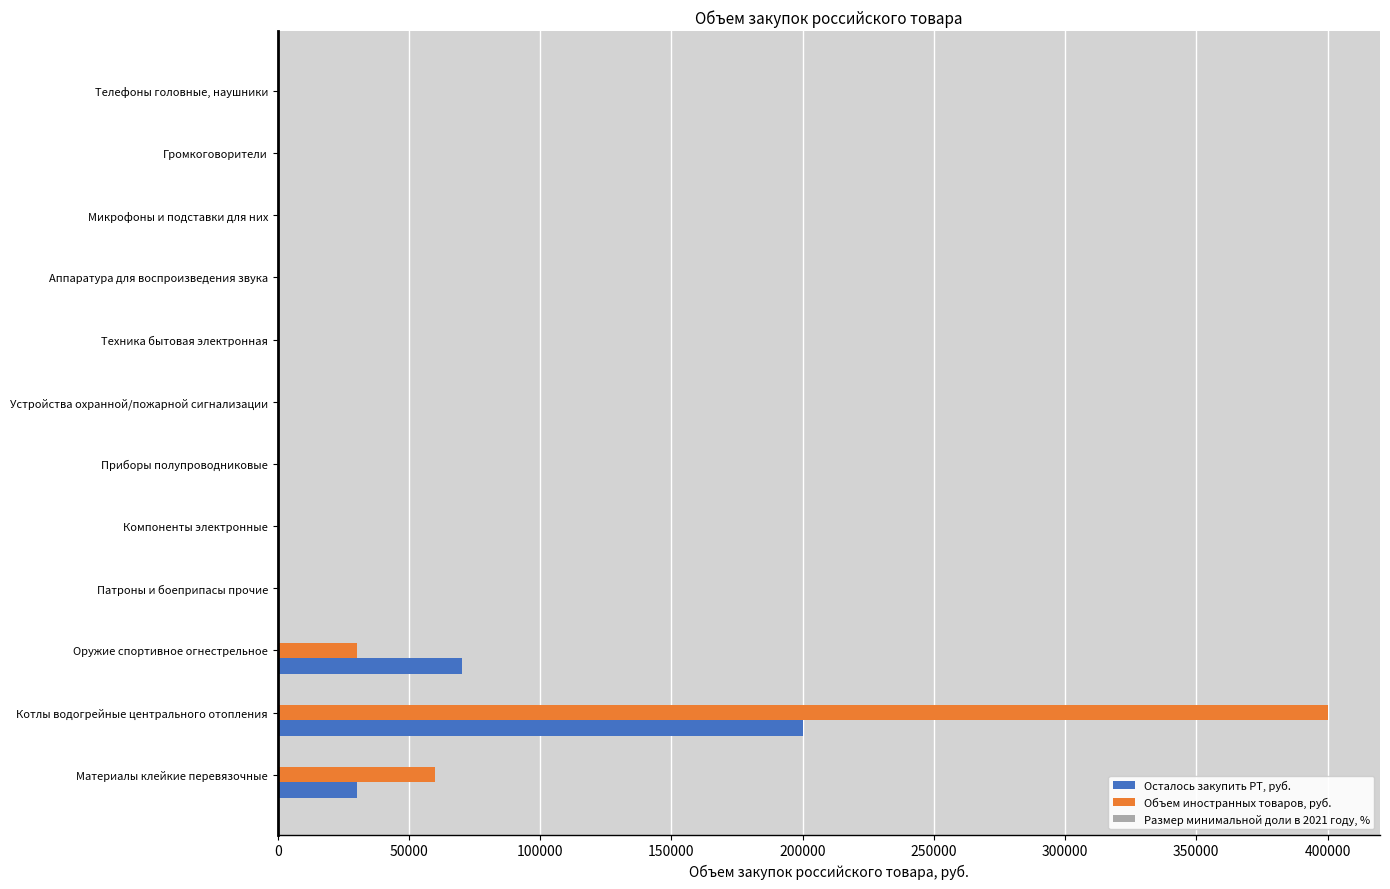

How many data points in Объем иностранных товаров, руб. are above 0?

3